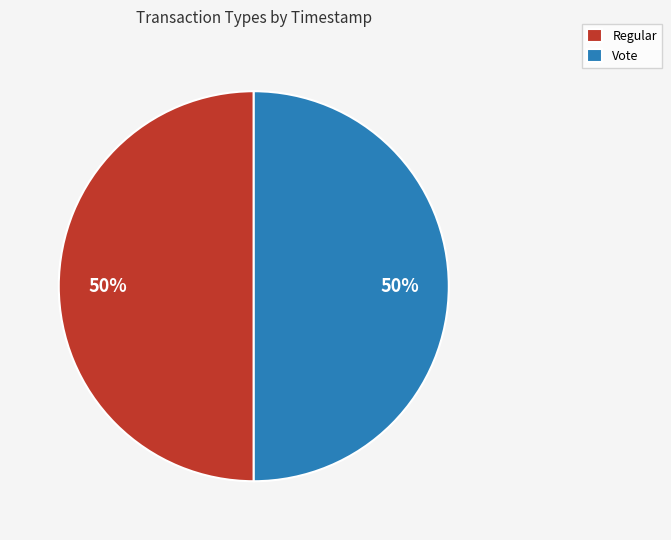

To the nearest percent, what portion does Vote represent?

50%